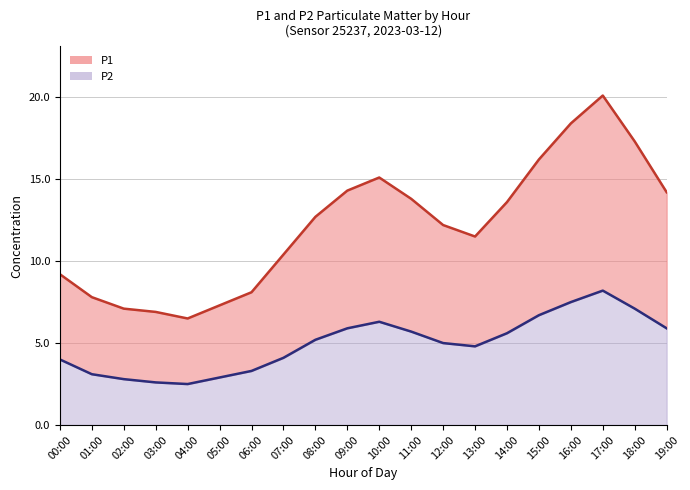

How many data points in P1 line are above 12?

11